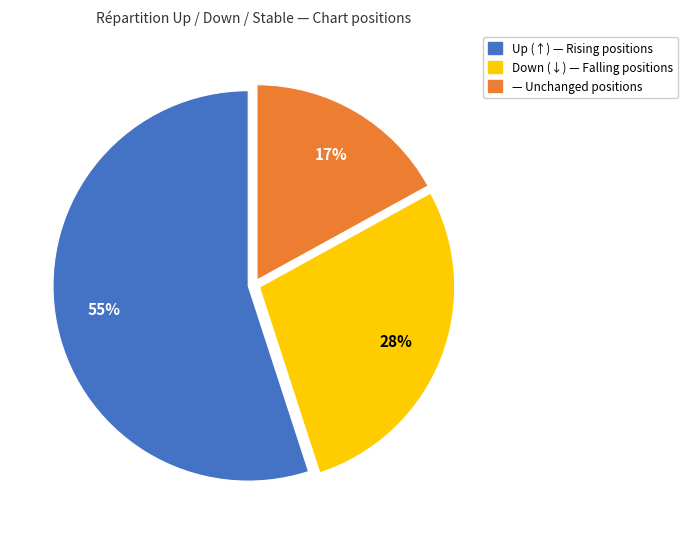

To the nearest percent, what is the difference between the largest and smallest slice percentages?

38%